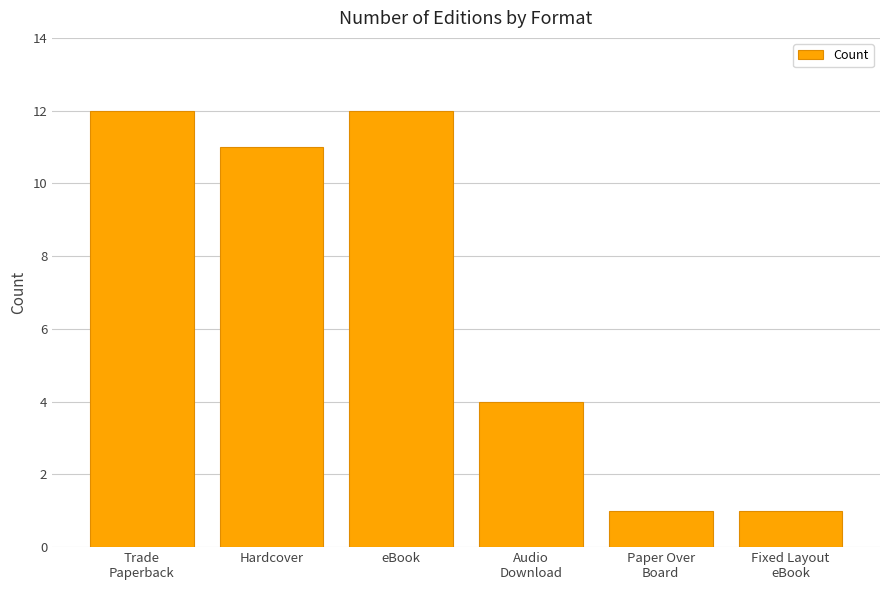

What is the difference between the maximum and minimum values?

11